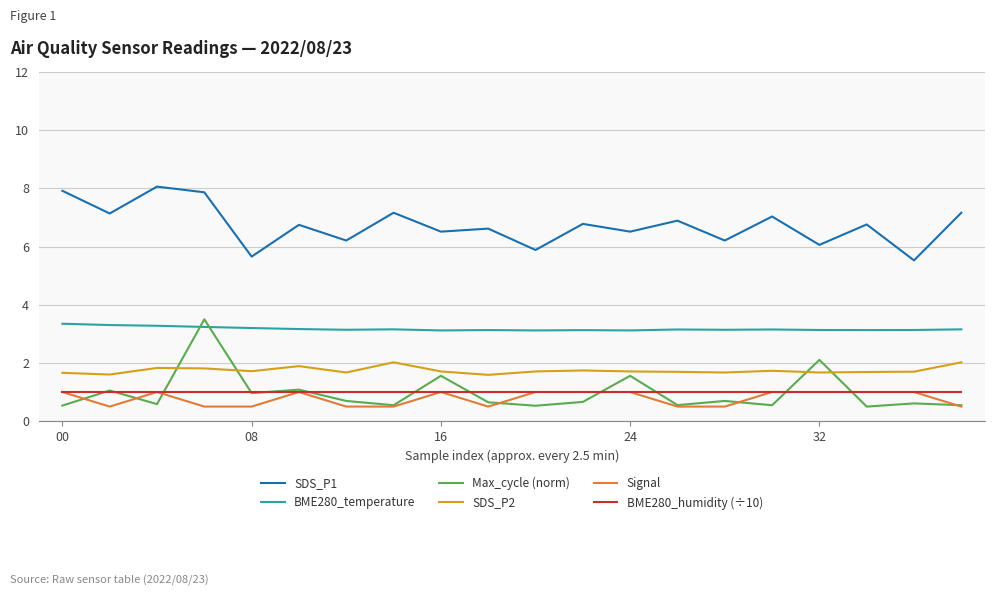

What is the highest value of the SDS_P2 series?

2.0